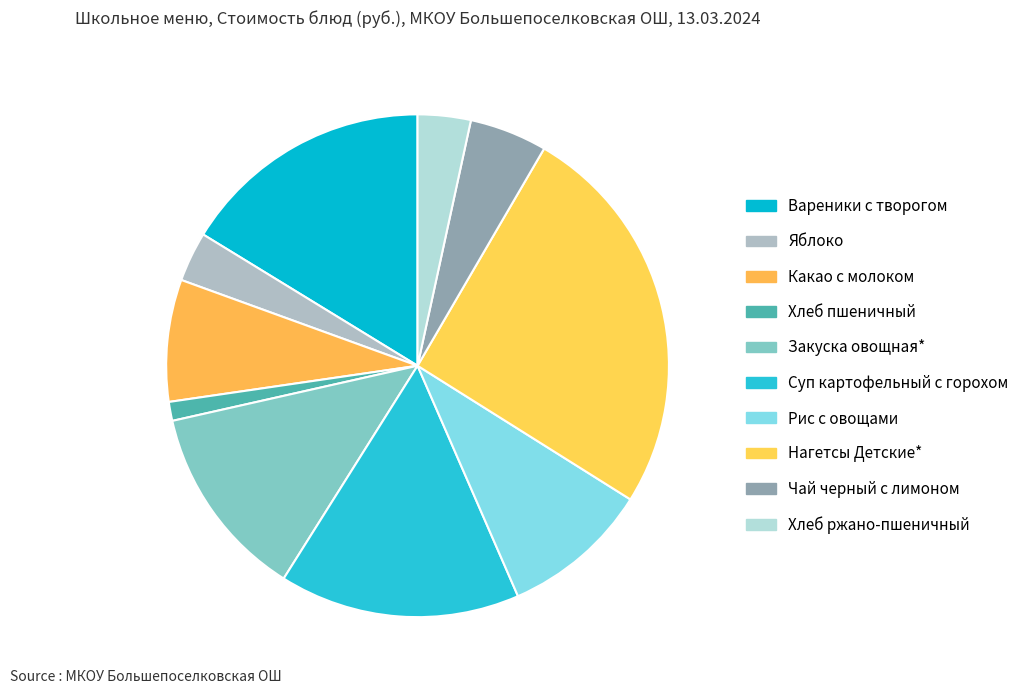

How many segments does this pie chart have?

10